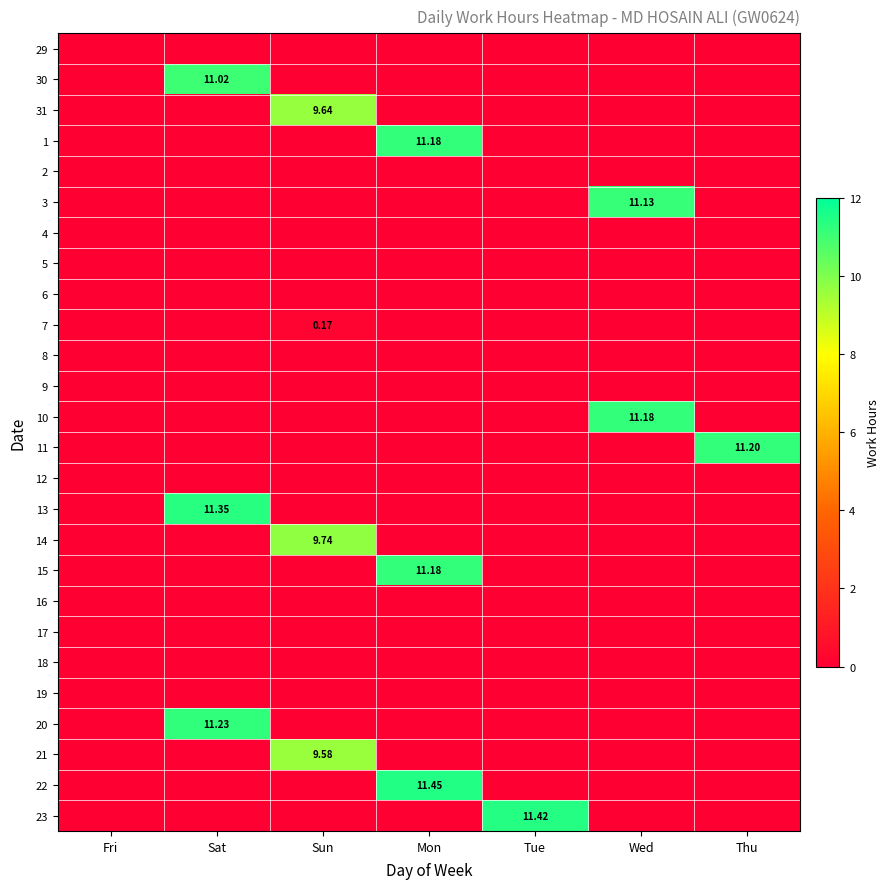

What is the difference between the maximum and minimum values in the 22 series?

11.4